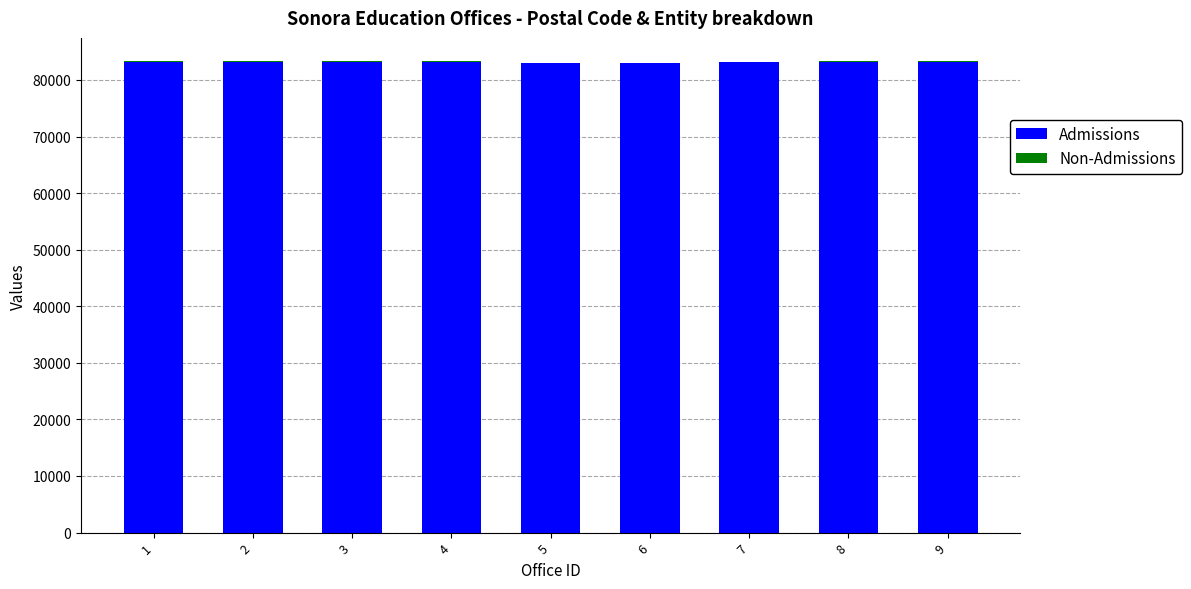

The value of Admissions at 4 is 143642. True or false?

False